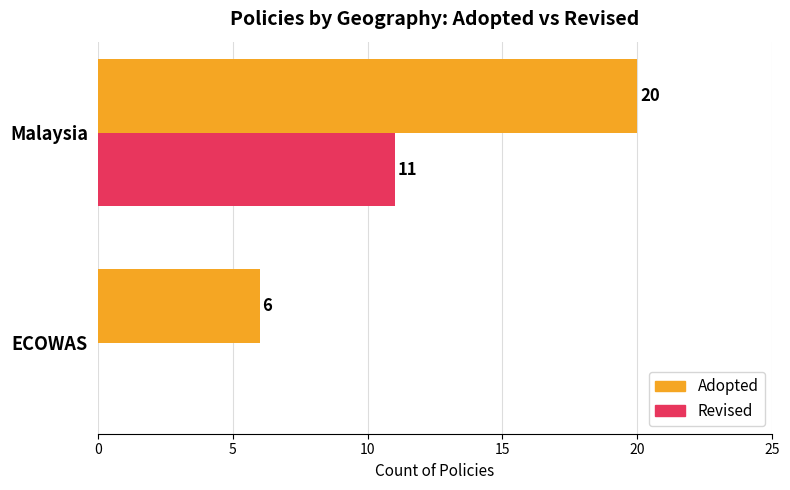

What are all the series names shown in the legend?

Adopted, Revised